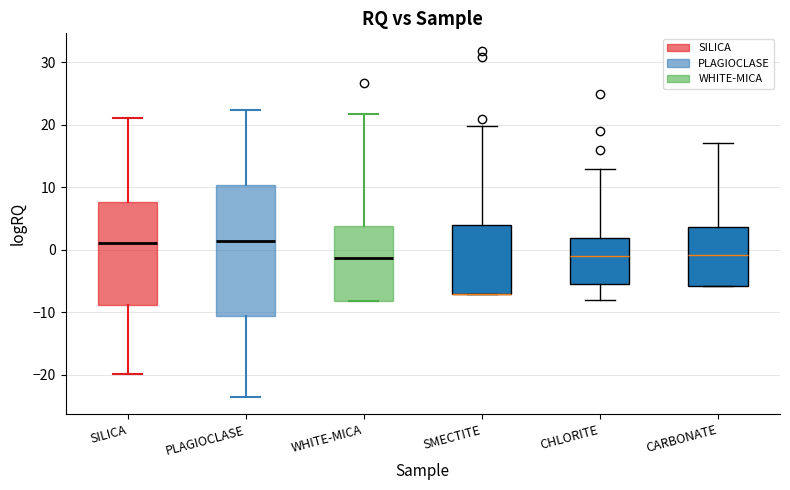

Reading left to right, read every box against the y-axis: the position of its median line, the range the box covers, and the ends of its whiskers. The values are not printed on the chart, so give them approximately, as read against the axis.

SILICA: median 1, box -9 to 8, whiskers -20 to 21
PLAGIOCLASE: median 1, box -11 to 10, whiskers -24 to 22
WHITE-MICA: median -1, box -8 to 4, whiskers -8 to 22
SMECTITE: median -7 (drawn on the box's lower edge), box -7 to 4, whiskers -7 to 20
CHLORITE: median -1, box -6 to 2, whiskers -8 to 13
CARBONATE: median -1, box -6 to 4, whiskers -6 to 17